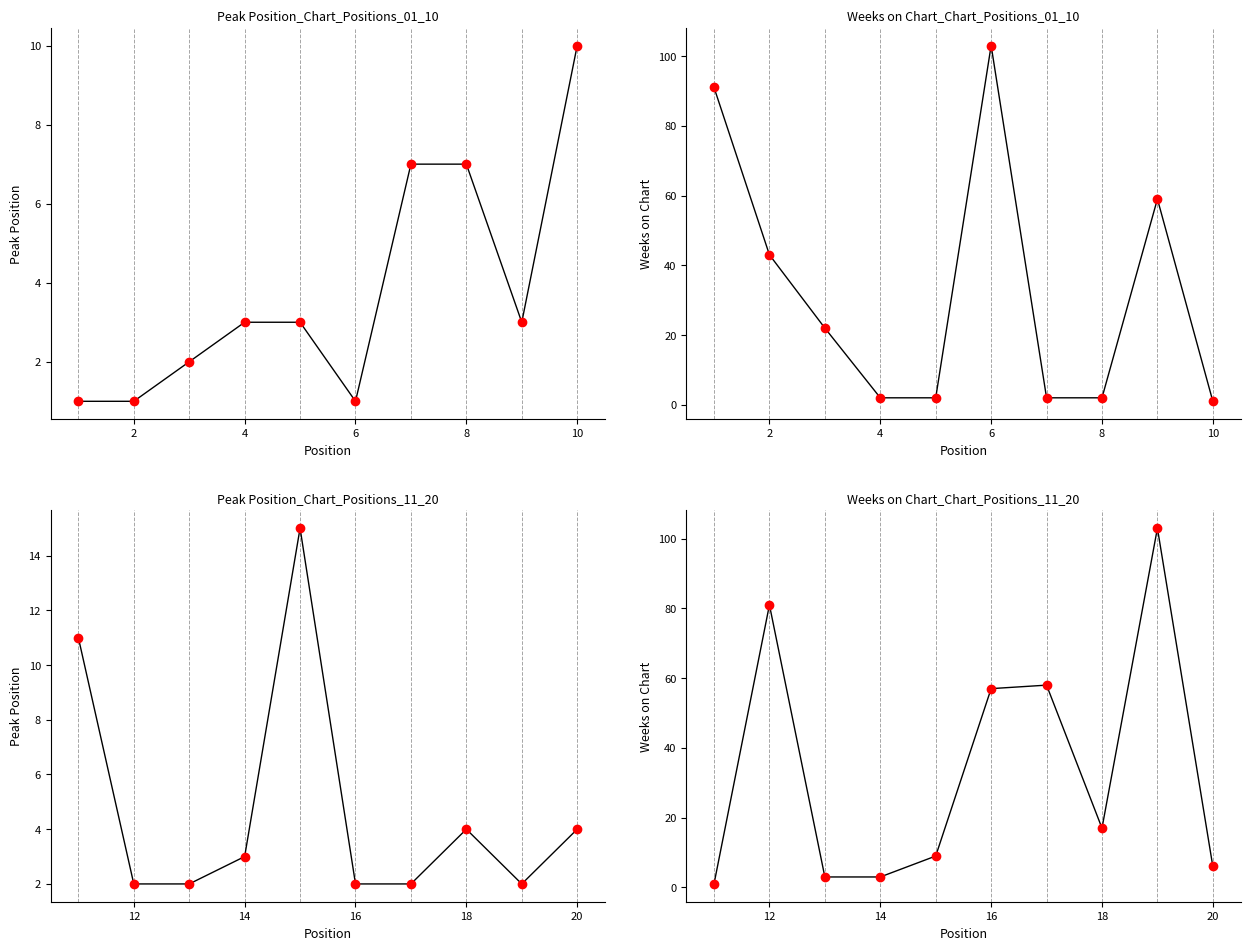

What is the value of the 5th point from the left?

9